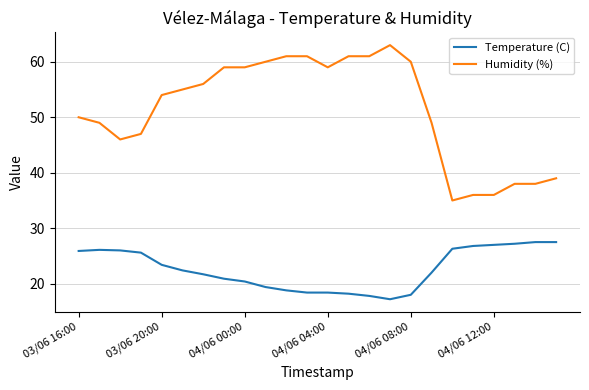

Which series has the largest total across all categories?

Humidity (%)